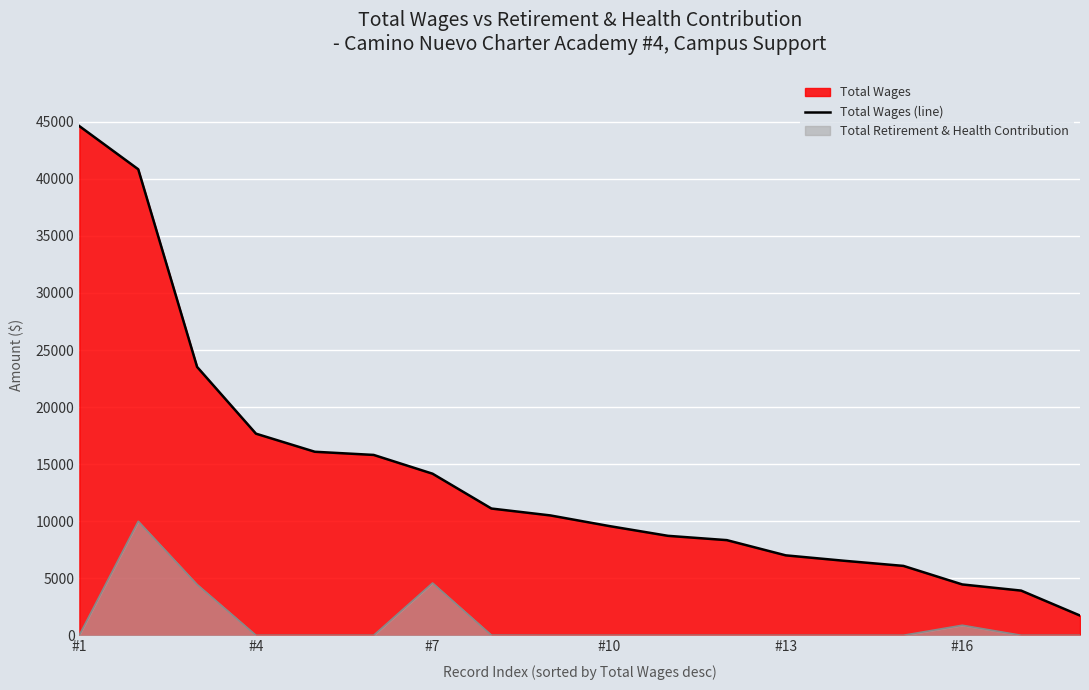

How many values are below 10505?

9